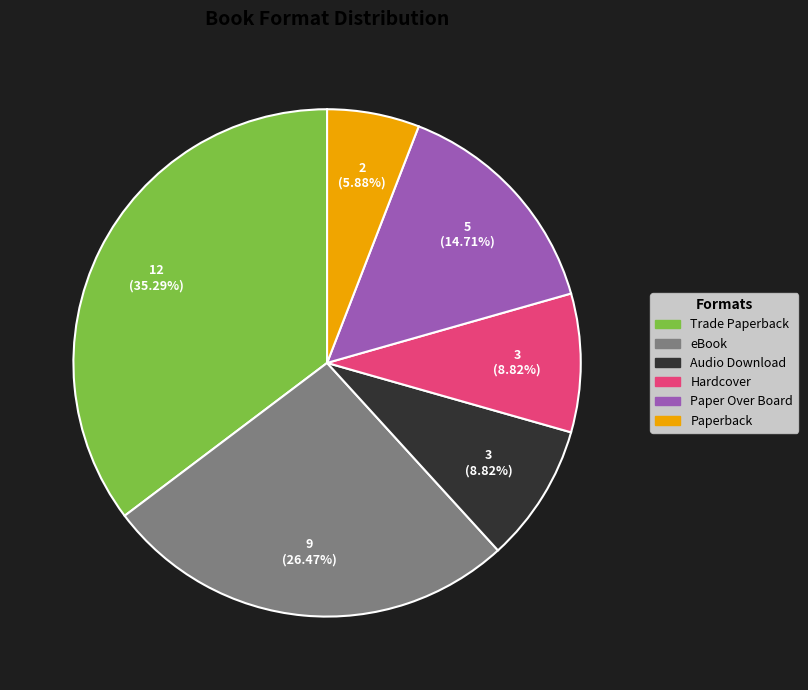

Does any single category account for the majority?

No